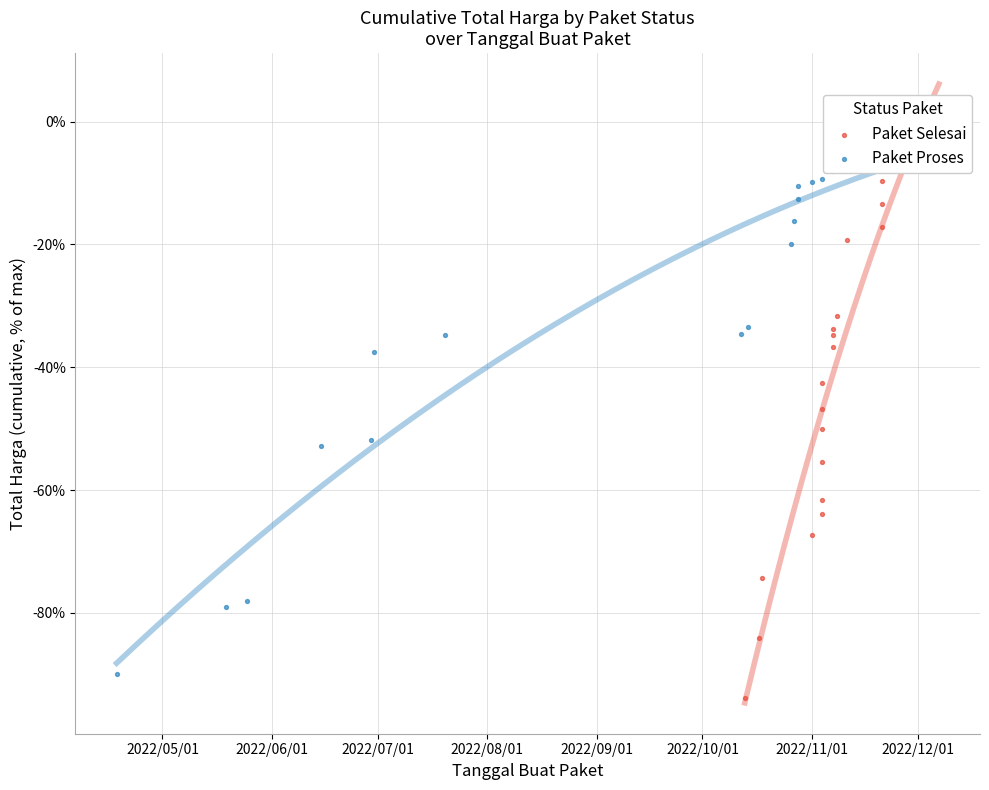

Which series contains the lowest Y value?

Paket Selesai